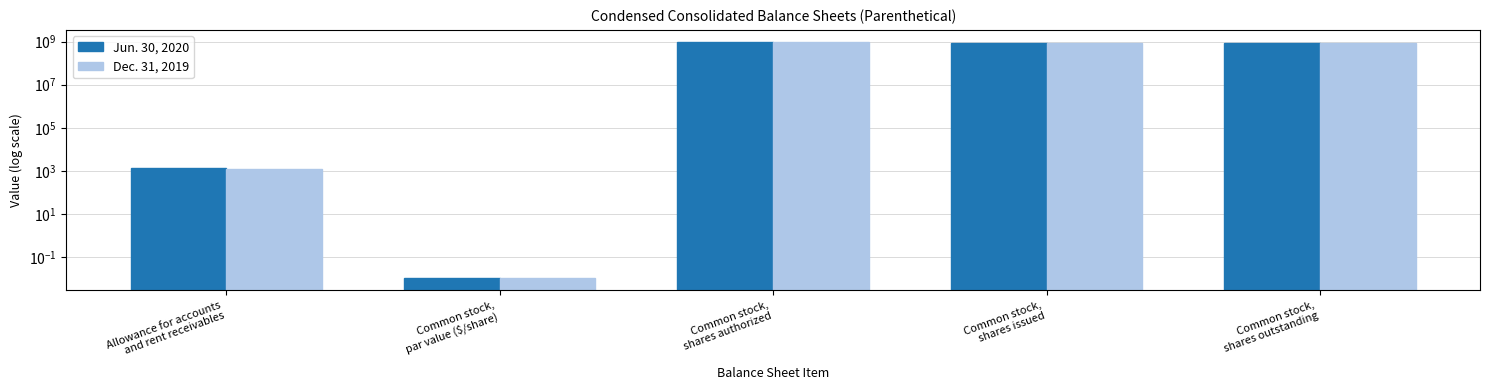

What is the sum of all Jun. 30, 2020 values?

2759664513.0